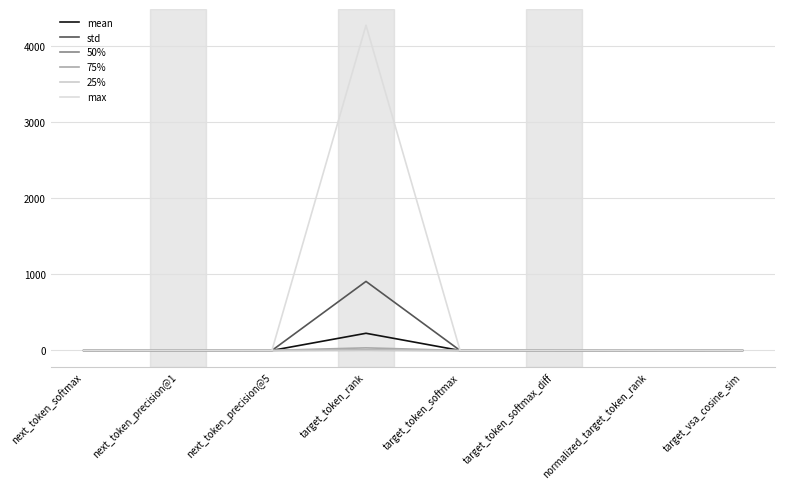

Does the chart display data point markers on the line(s)?

No